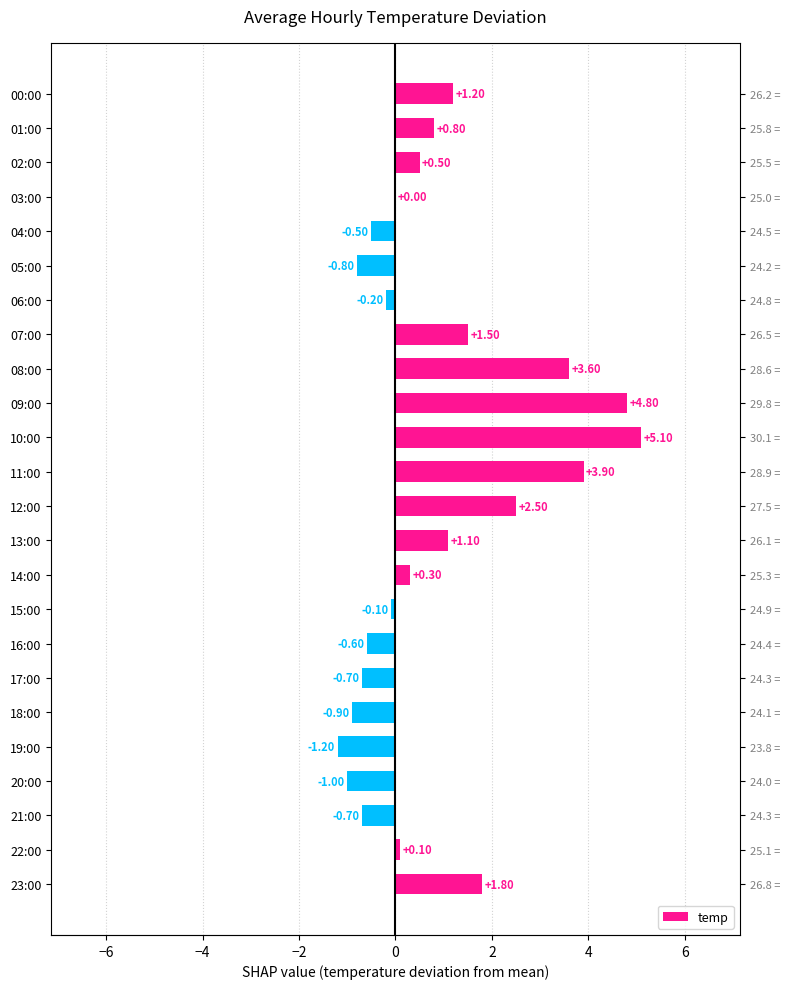

Where is the data nearest to the value 1?

13:00